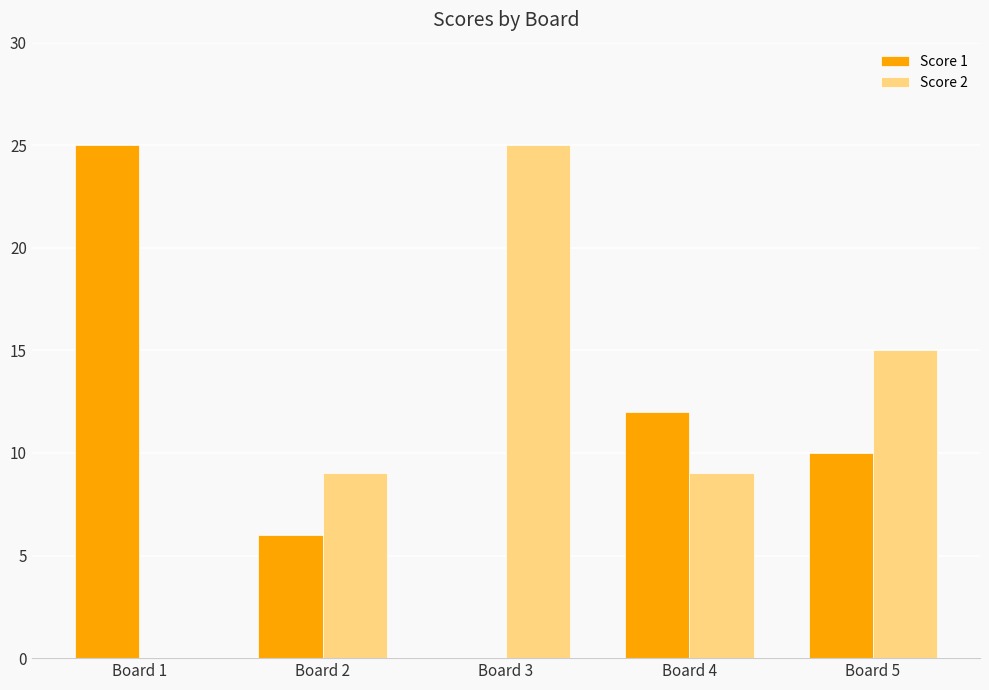

Which series changed the most between Board 2 and Board 5?

Score 2